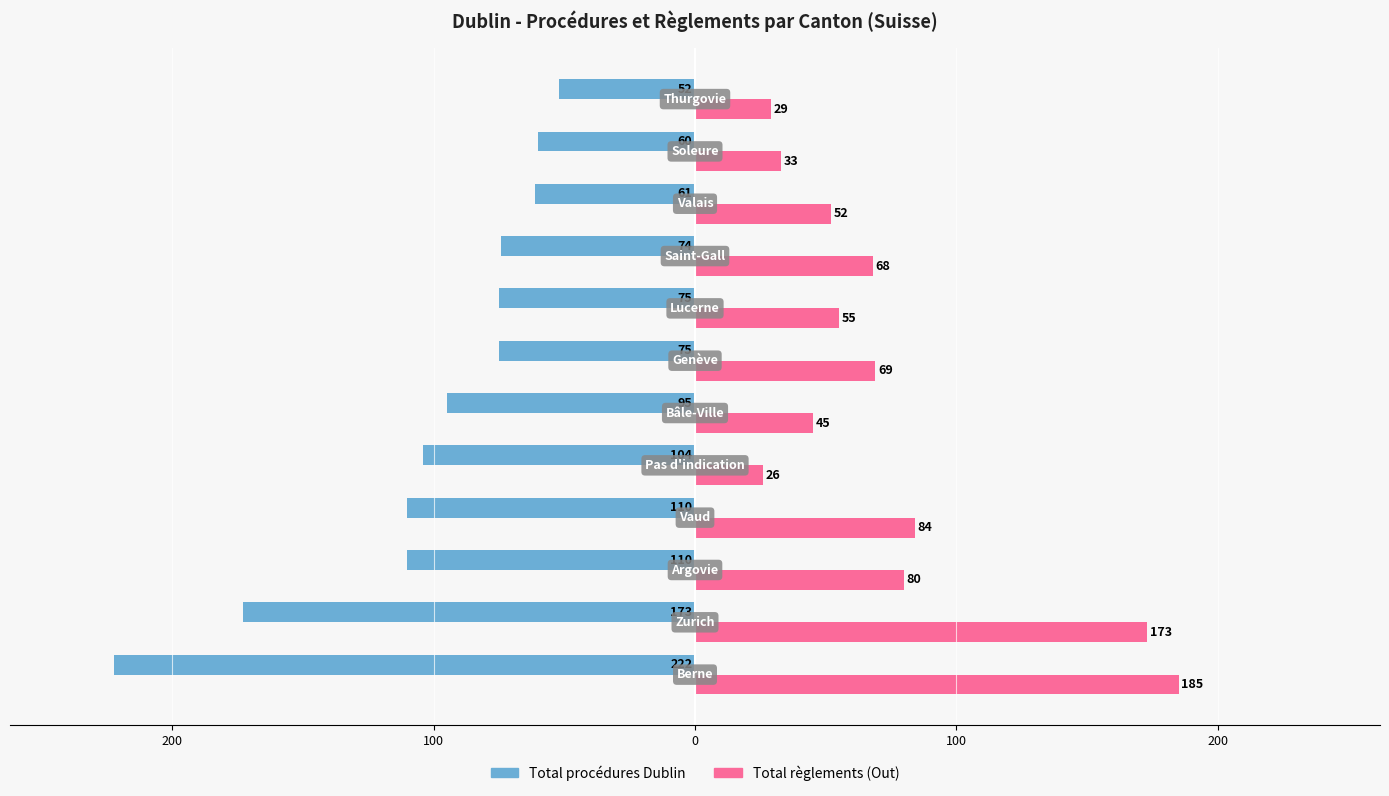

Reading right to left, transcribe all the data shown in this chart.

Total procédures Dublin: -52	-60	-61	-74	-75	-75	-95	-104	-110	-110	-173	-222
Total règlements (Out): 29	33	52	68	55	69	45	26	84	80	173	185